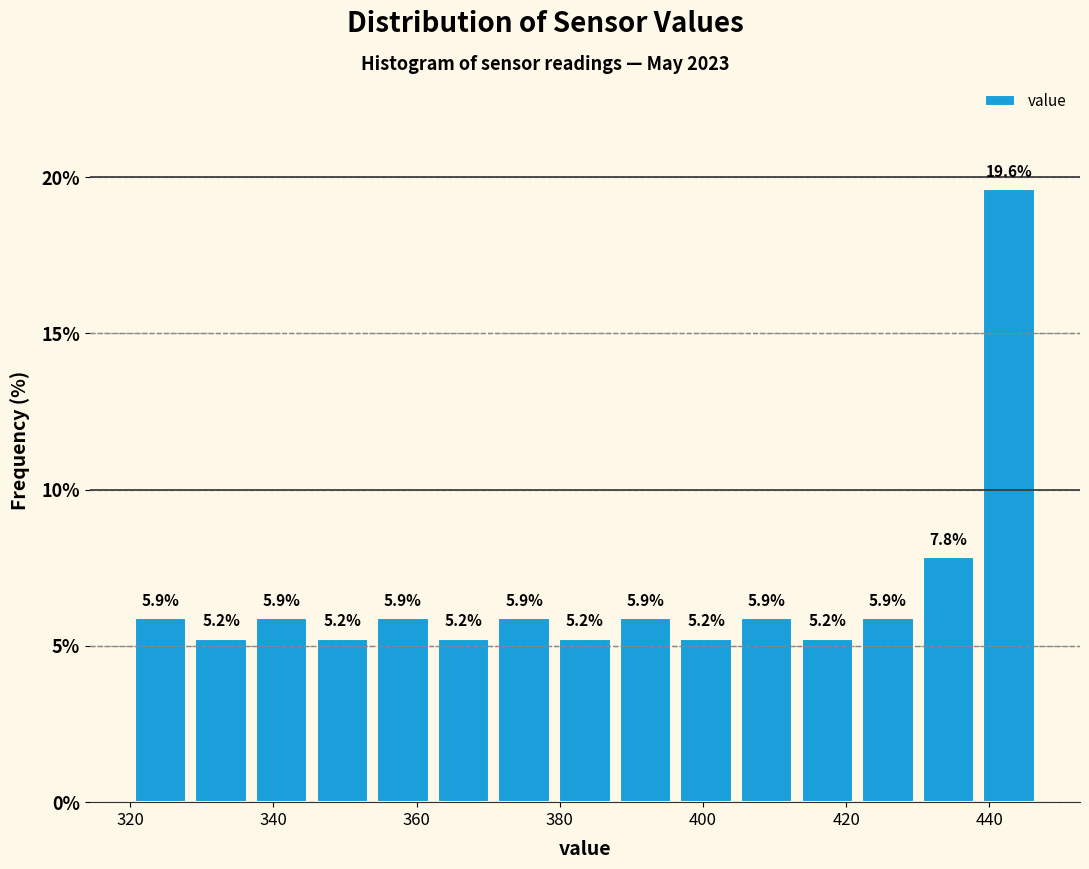

What is the height of the bar covering 346 to 354 on the x-axis? The bar edges are not printed on the chart, so give them approximately, as read against the axis.

5.2